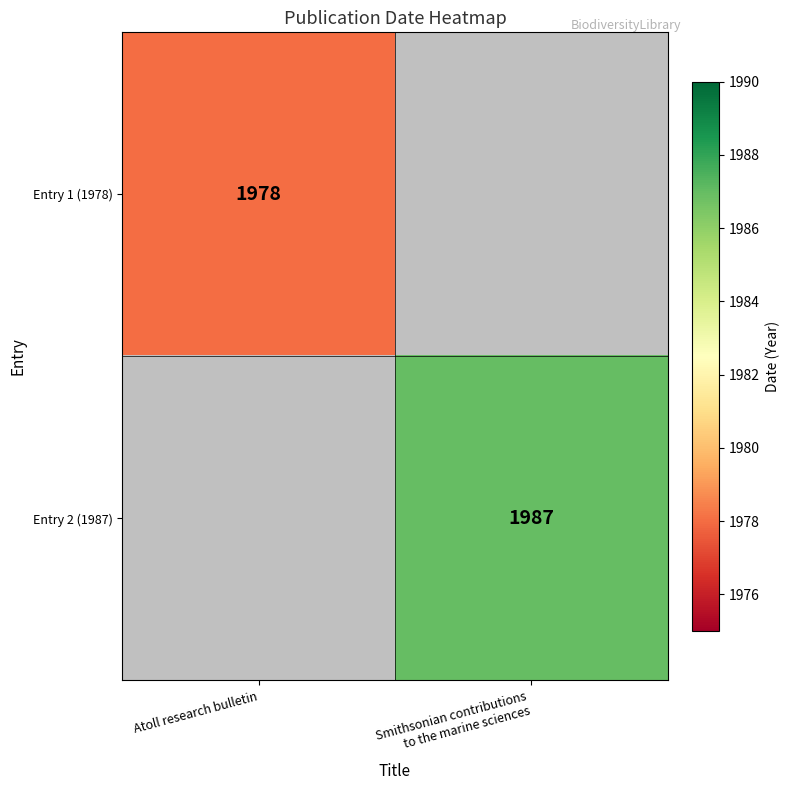

The Entry 1 (1978) series shows 1178 at Atoll research bulletin. True or false?

False